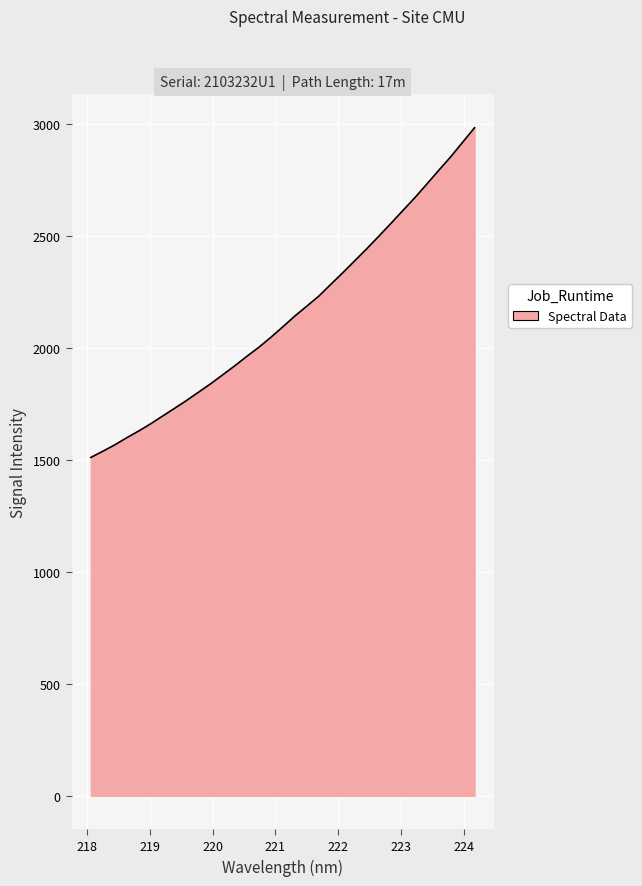

What is the greatest value displayed?

2982.8